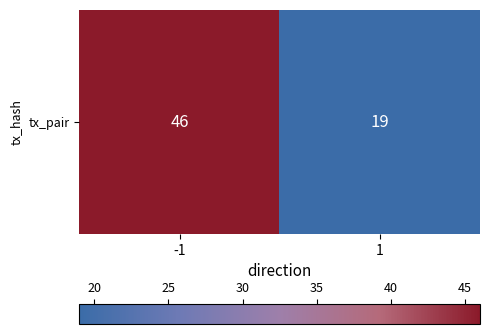

Approximately how many times larger is the value at 1 compared to -1?

0.4